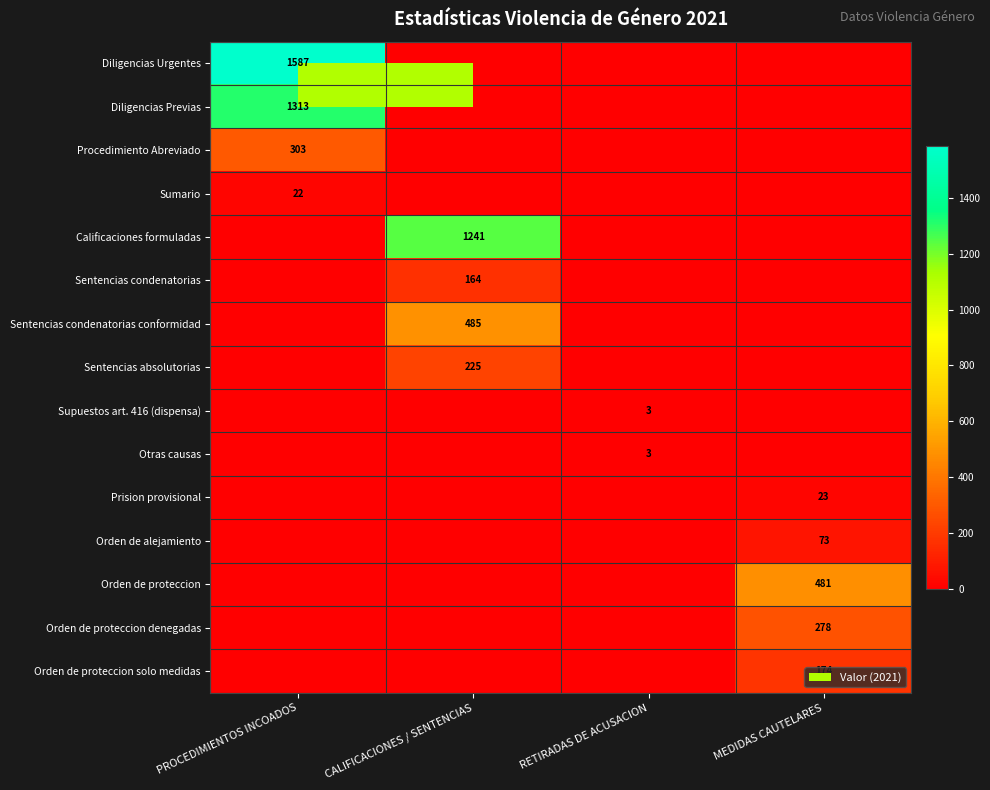

What is the spread (max minus min) of values at RETIRADAS DE ACUSACION?

3